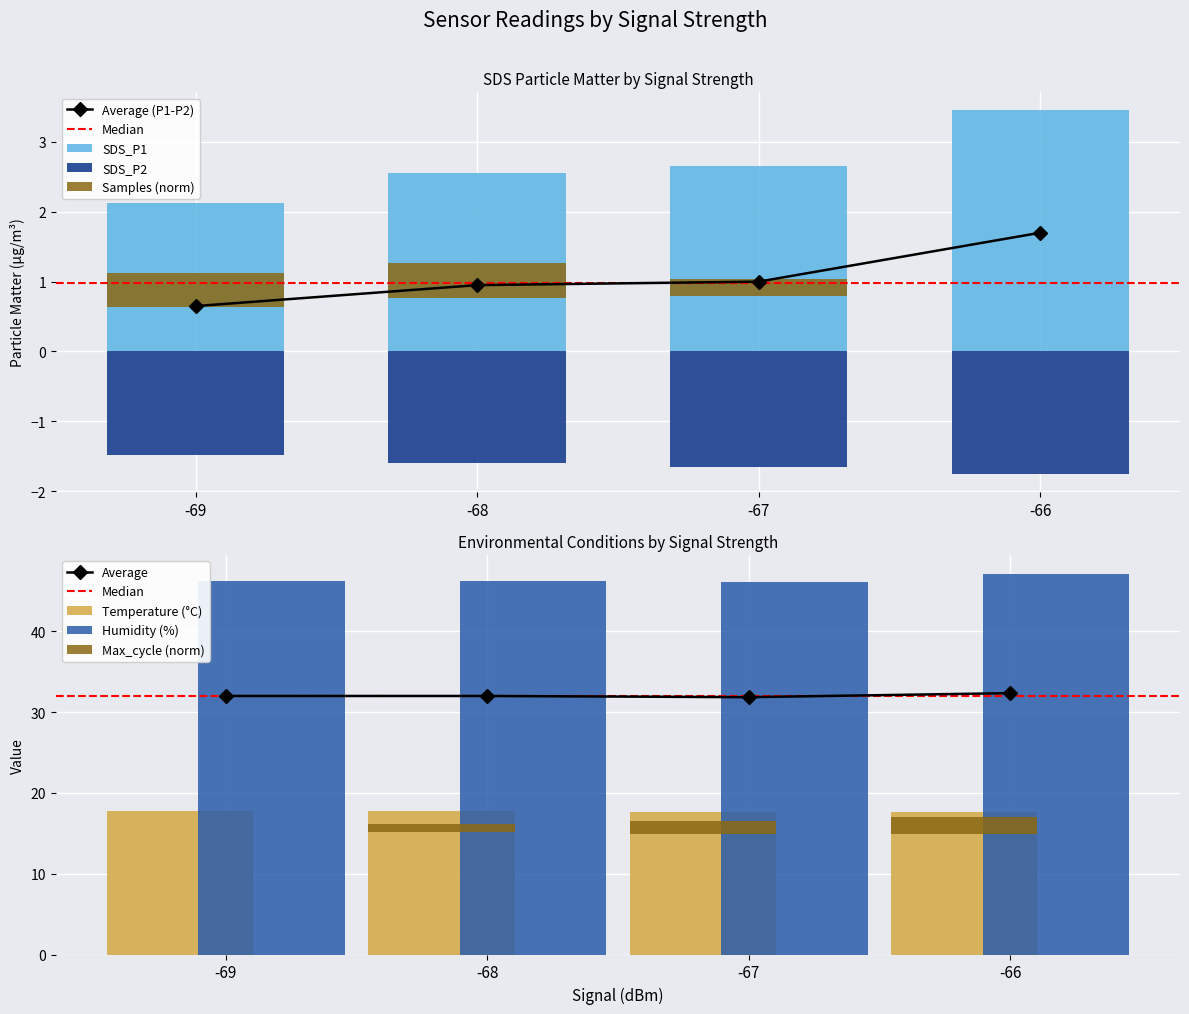

Which has a higher value, -69 or -66?

-66